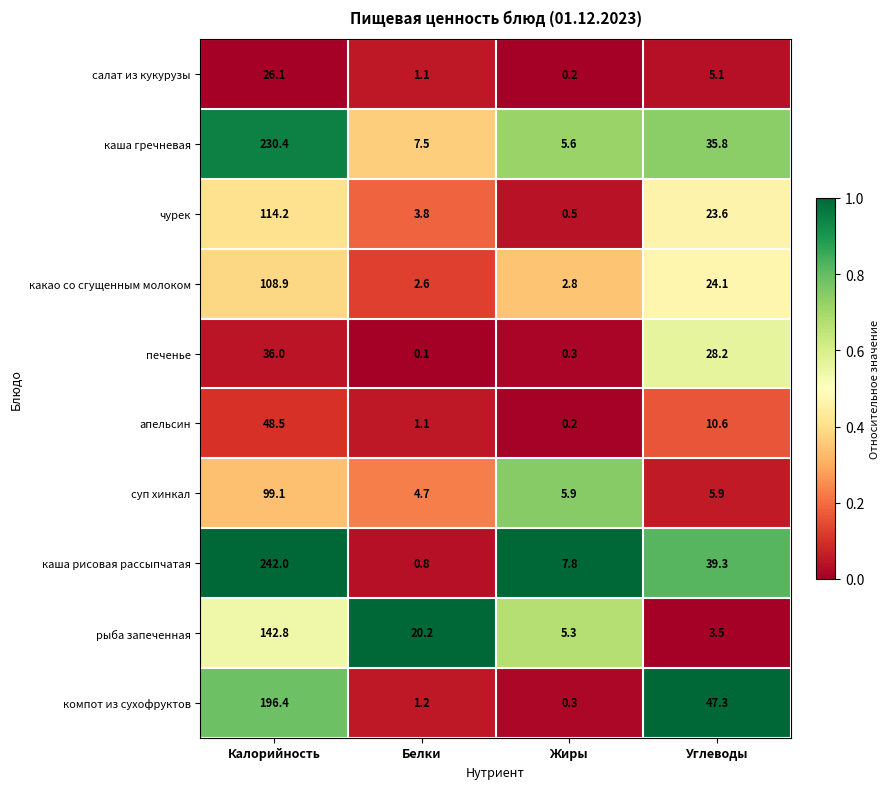

What is the difference between the апельсин values at Белки and Жиры?

0.9